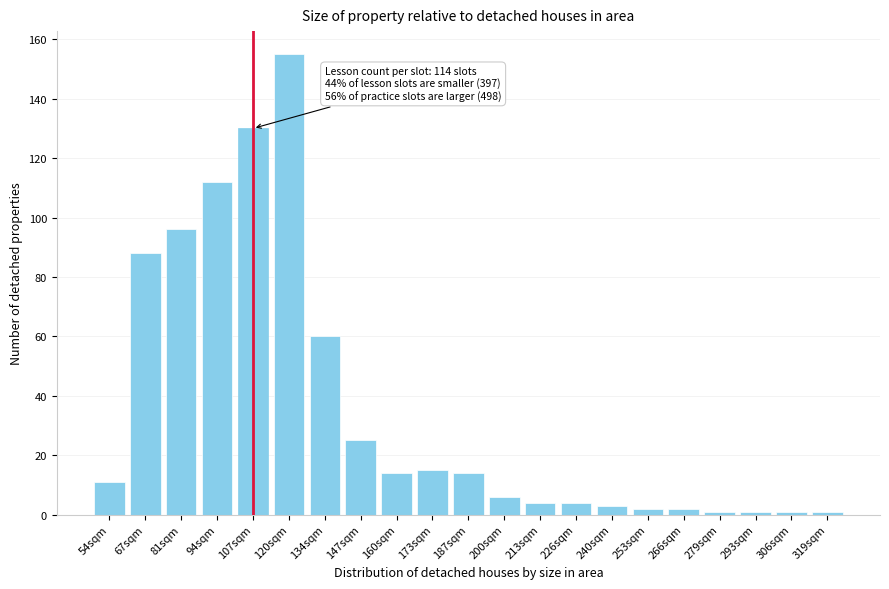

Reading right to left, transcribe all the data shown in this chart.

319sqm=1	306sqm=1	293sqm=1	279sqm=1	266sqm=2	253sqm=2	240sqm=3	226sqm=4	213sqm=4	200sqm=6	187sqm=14	173sqm=15	160sqm=14	147sqm=25	134sqm=60	120sqm=155	107sqm=130	94sqm=112	81sqm=96	67sqm=88	54sqm=11